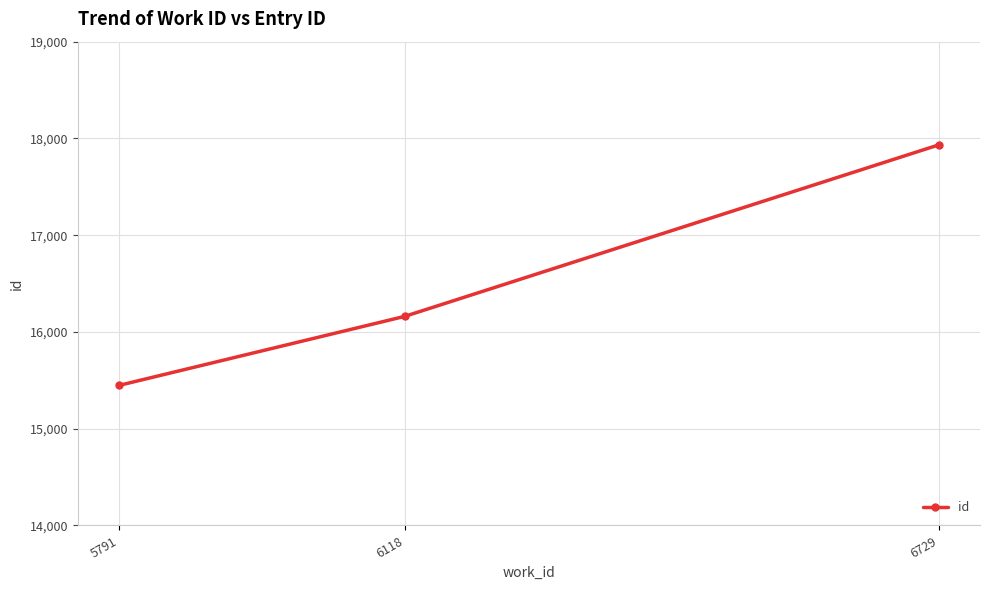

What is the difference between the maximum and minimum values?

2487